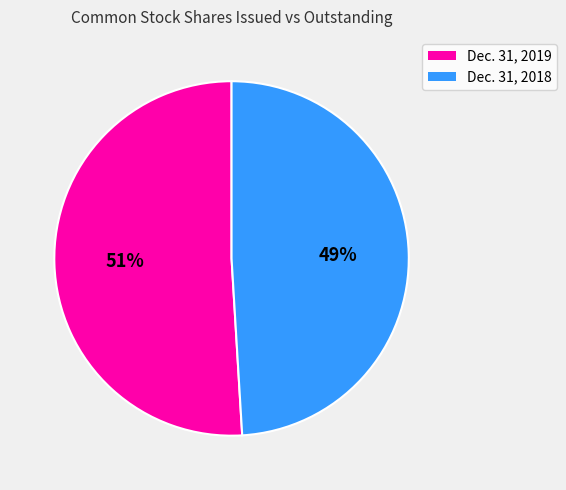

Rank the categories by value from highest to lowest.

Dec. 31, 2019, Dec. 31, 2018